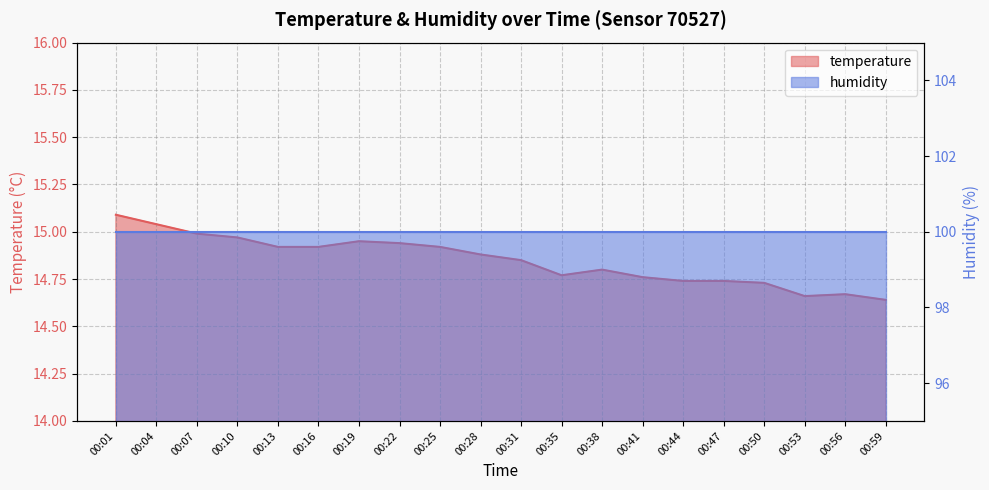

True or false: the data shows 3.3 at 00:56.

False